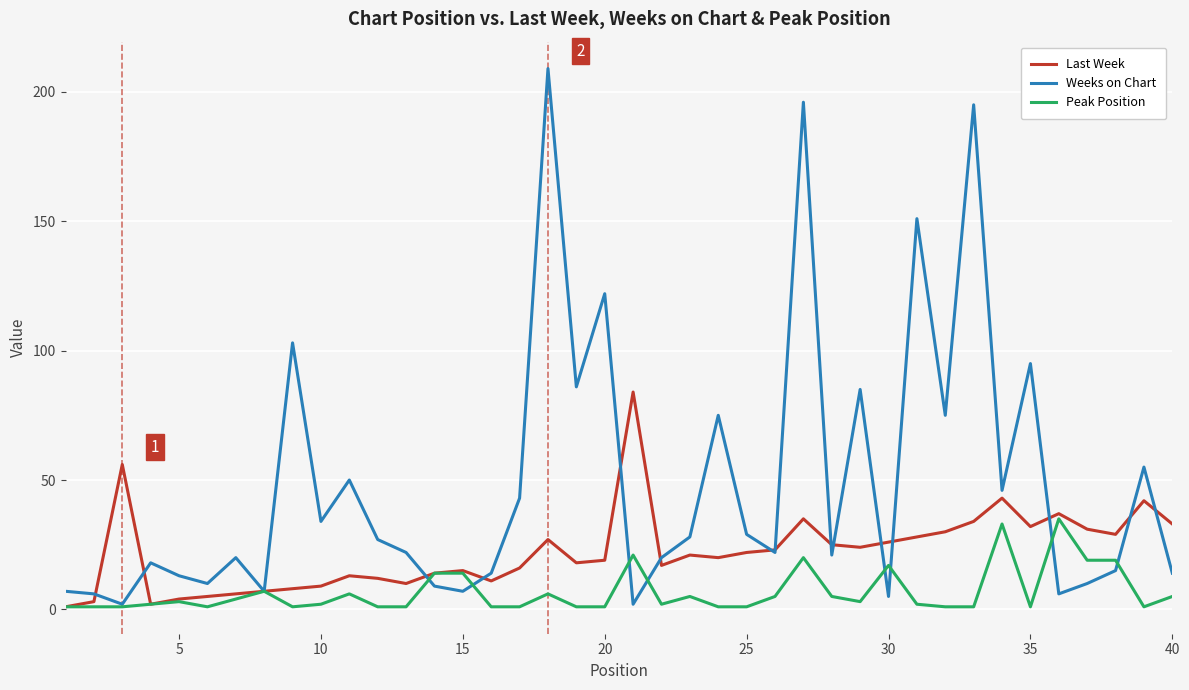

How many lines are shown in the chart?

3